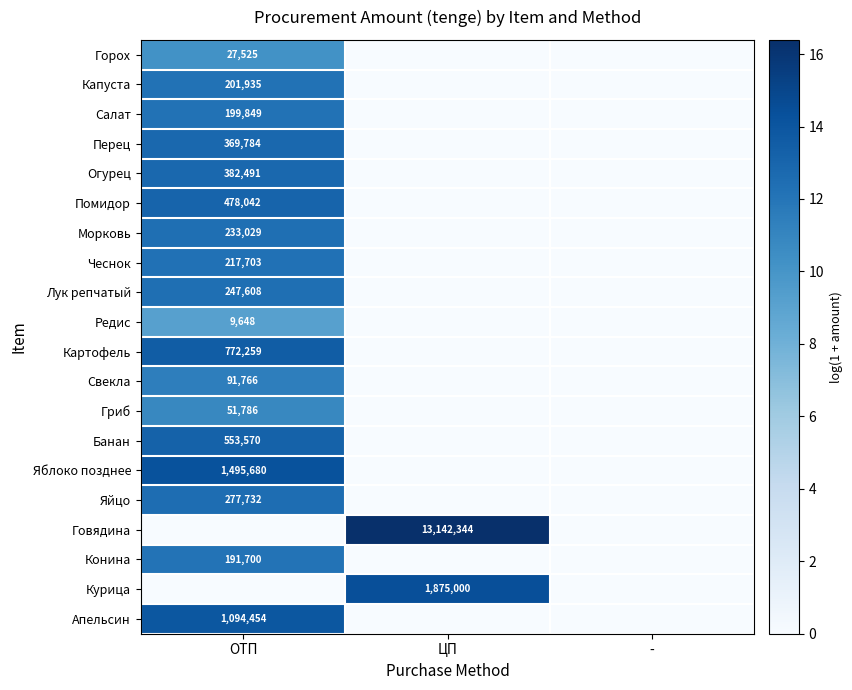

The value of Банан at ОТП is 553570. True or false?

True